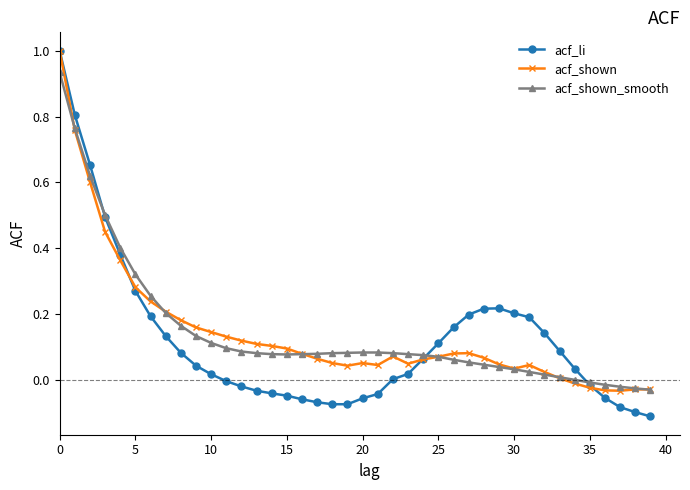

Which series has the widest spread of values?

acf_li